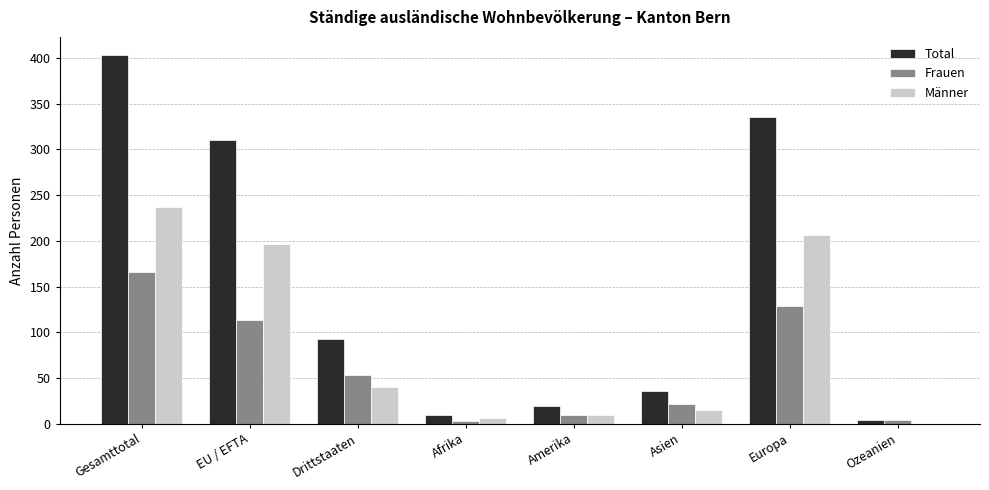

What is the sum of the Männer values at Gesamttotal and Drittstaaten?

277